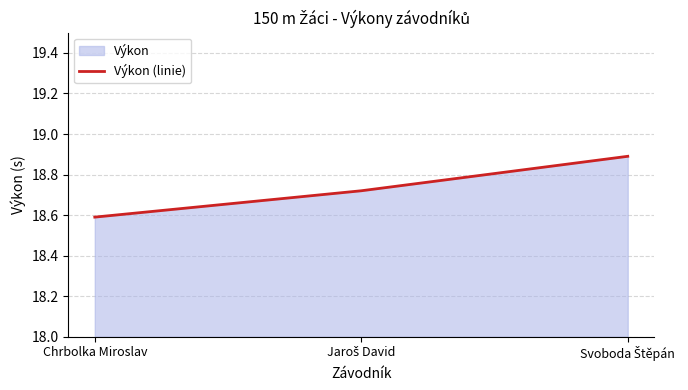

What value does the data have at Jaroš David?

18.7